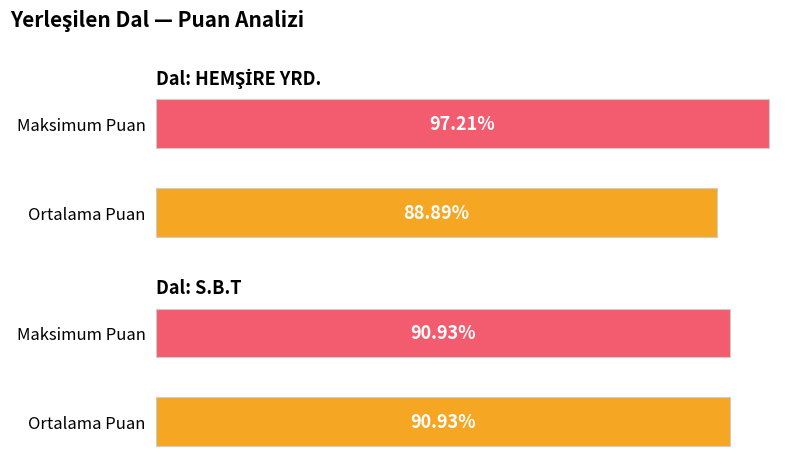

Is it true that Maksimum Puan equals 129.0 at HEMŞİRE YRD.?

False